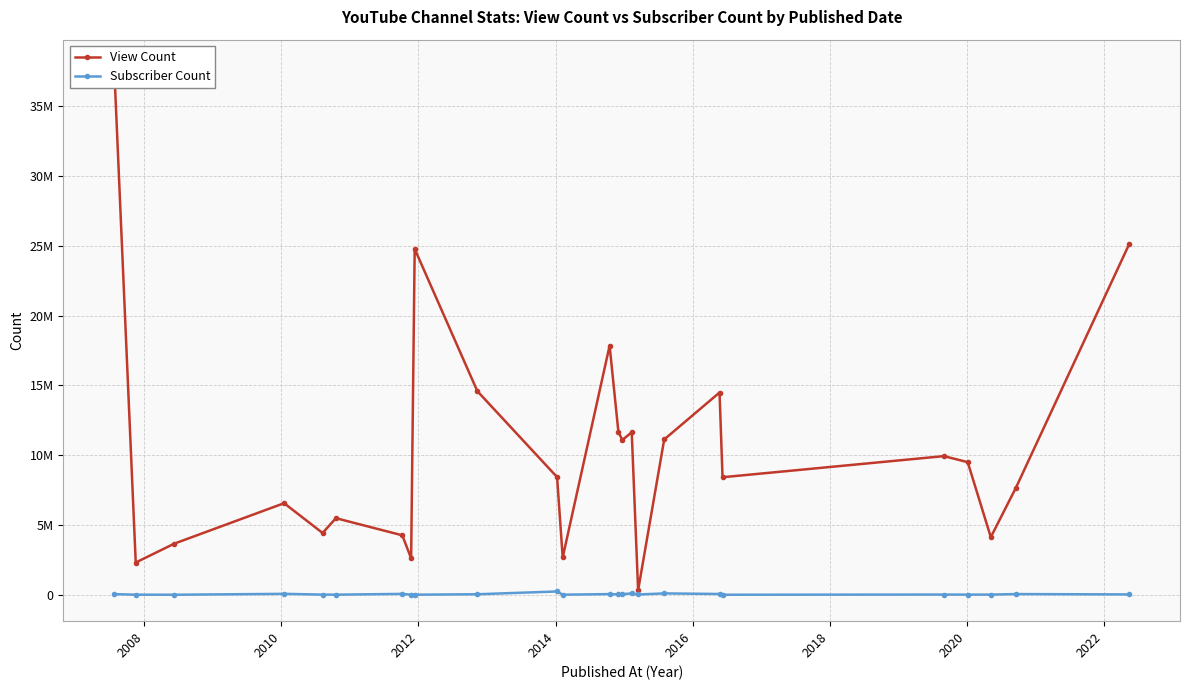

What is the greatest value displayed?

37846968